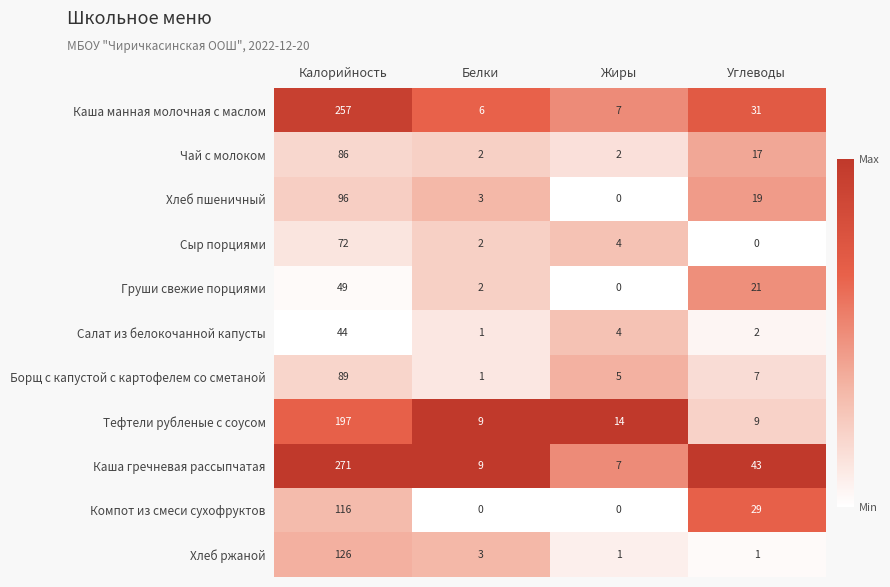

Is it true that Тефтели рубленые с соусом equals 197 at Калорийность?

True